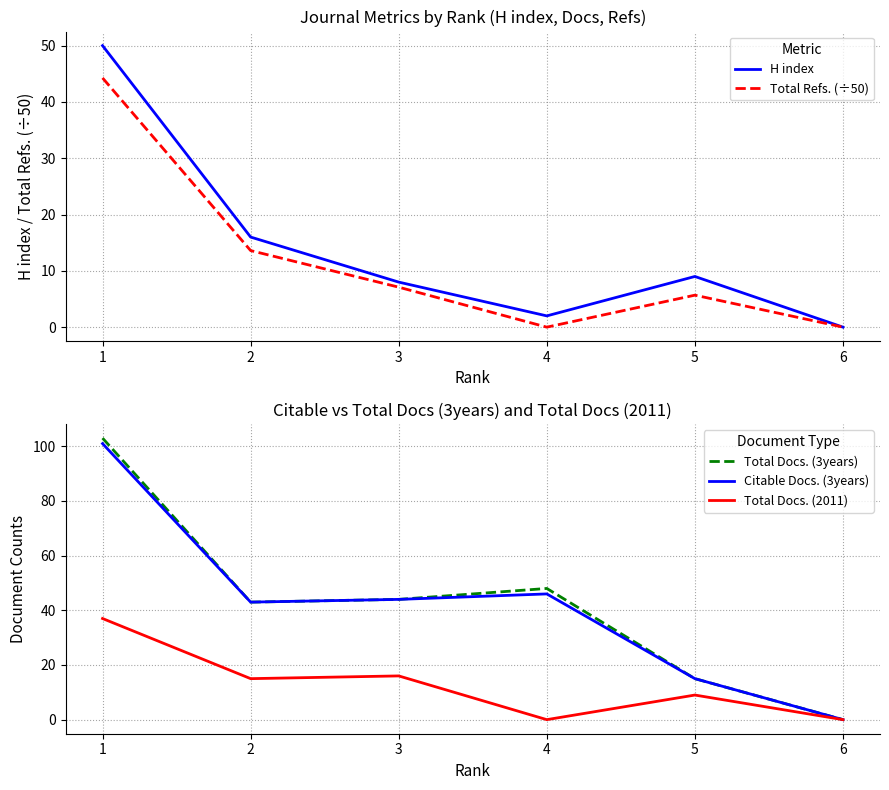

True or false: Total Docs. (2011) and Citable Docs. (3years) intersect in this chart.

False